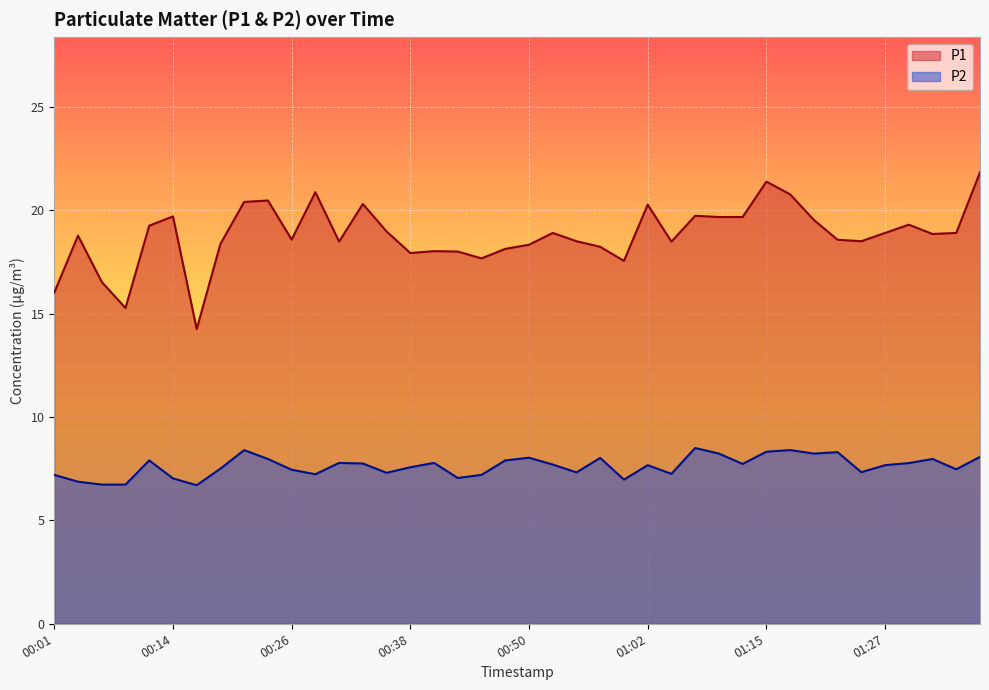

What are all the series names shown in the legend?

P1, P2